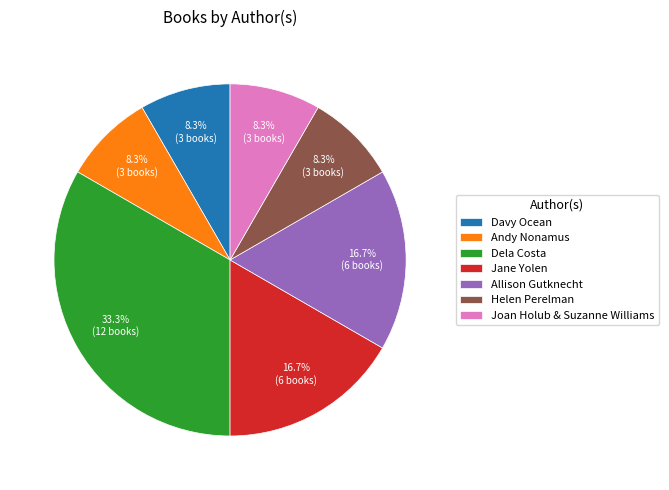

What is the largest slice in the pie chart?

Dela Costa